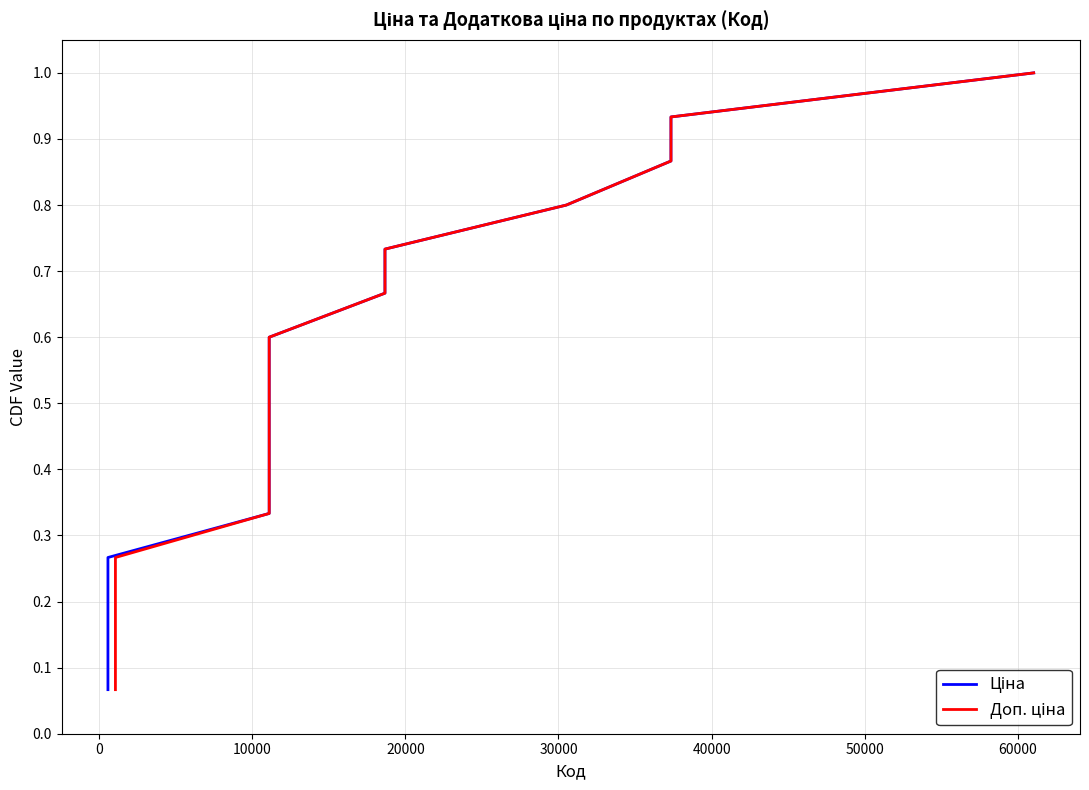

List the series in order of their peak value, lowest first.

Ціна, Доп. ціна